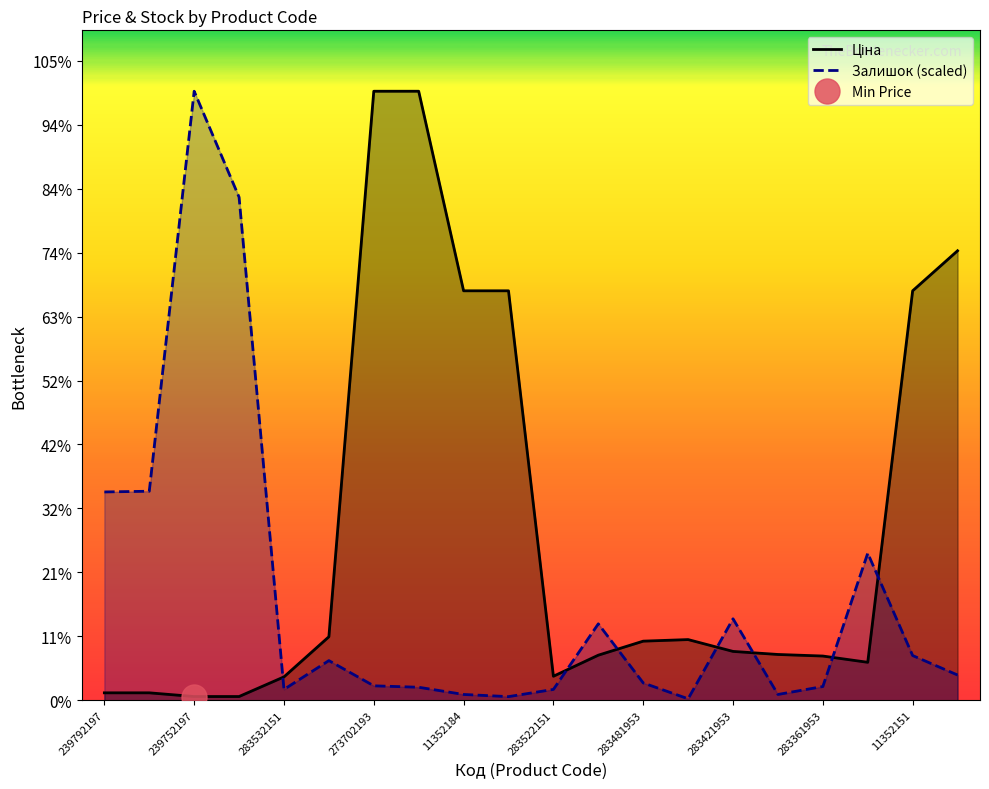

At which category does the chart reach its minimum across all series?

13